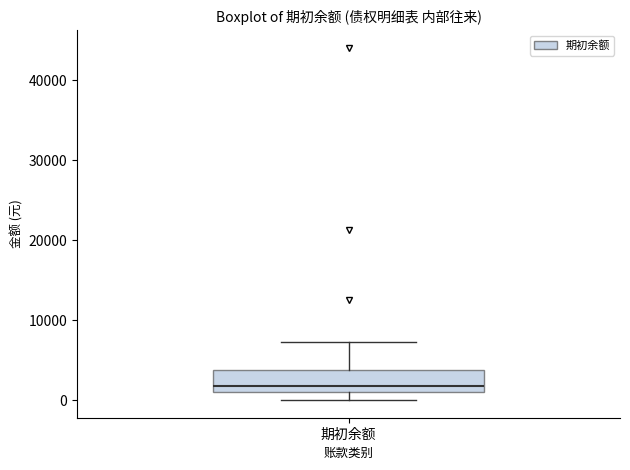

Read this box plot against the y-axis: the position of the median line, the range covered by the box, and the ends of both whiskers. The values are not printed on the chart, so give them approximately, as read against the axis.

median 2000, box 1000 to 4000, whiskers 0 to 7000